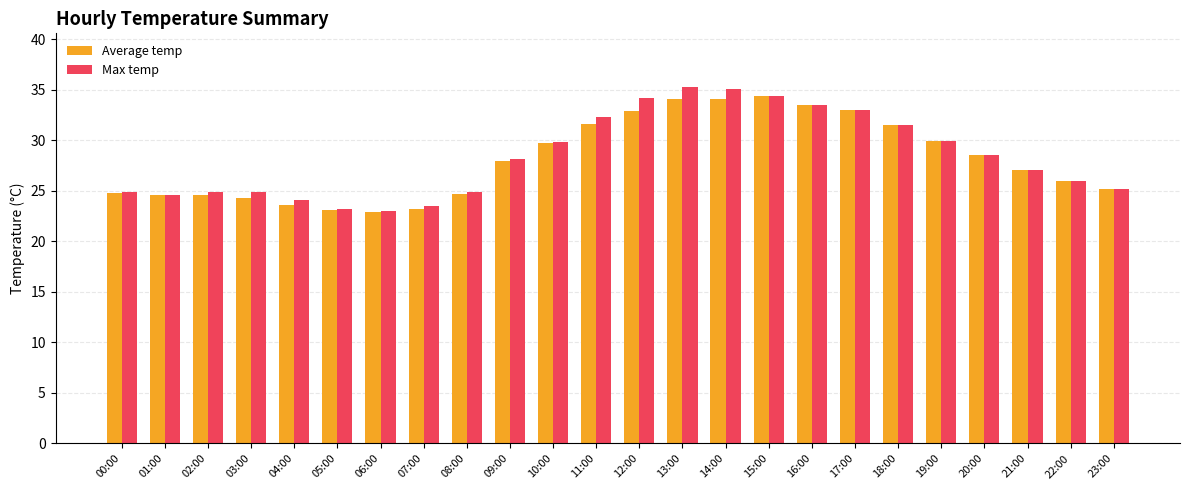

What are all the series names shown in the legend?

Average temp, Max temp